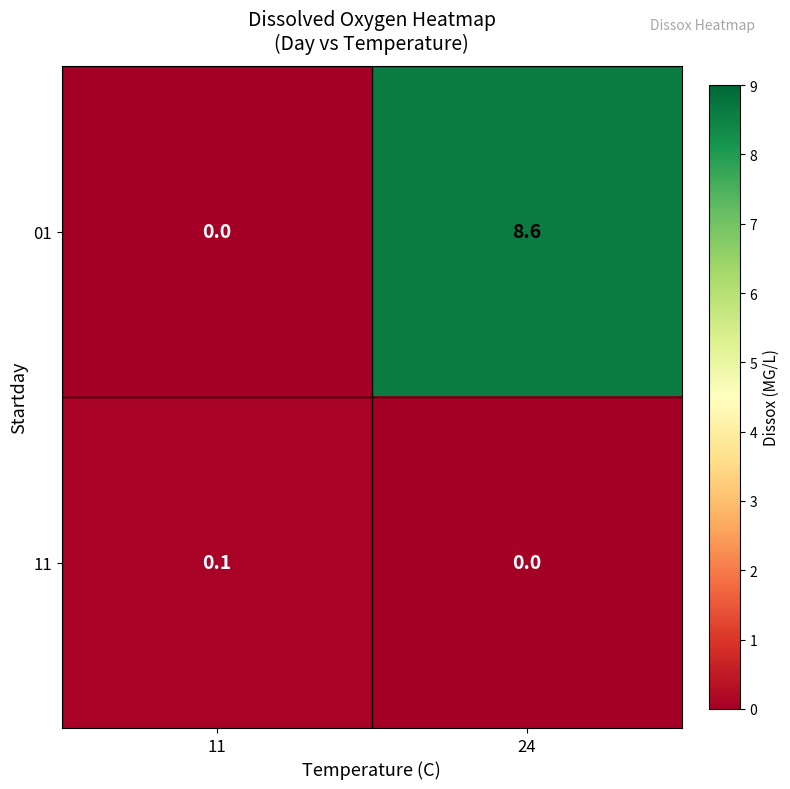

Reading left to right, list all the values displayed in this chart.

01: 11=0.0	24=8.6
11: 11=0.1	24=0.0